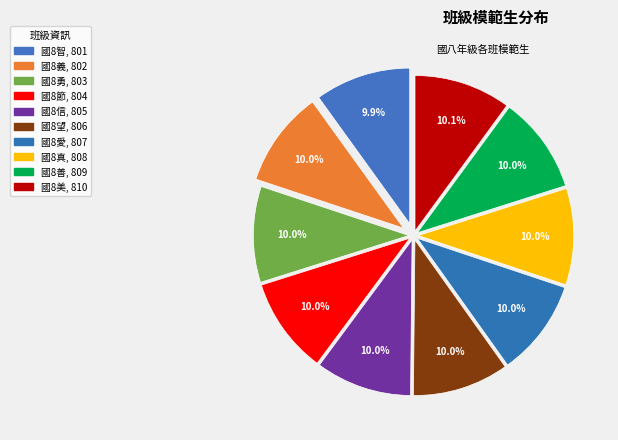

How many segments does this pie chart have?

10